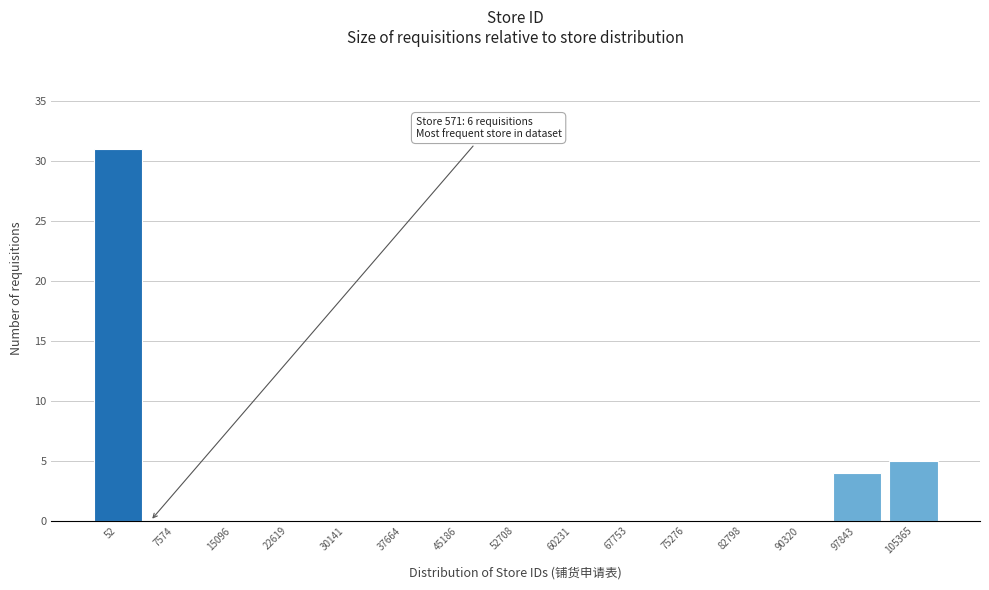

Reading left to right, transcribe all the data shown in this chart.

52=31	7574=0	15096=0	22619=0	30141=0	37664=0	45186=0	52708=0	60231=0	67753=0	75276=0	82798=0	90320=0	97843=4	105365=5